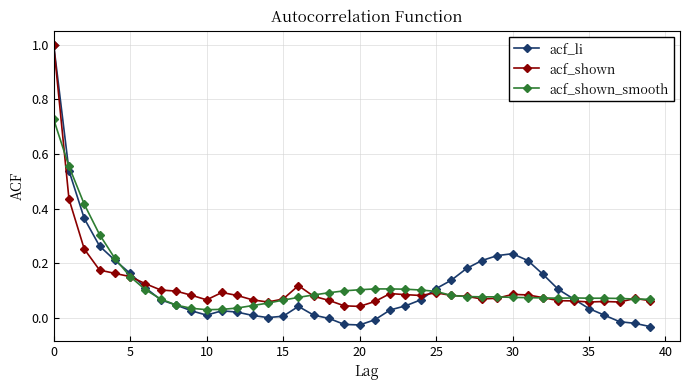

Which series has the largest range (max minus min)?

acf_li